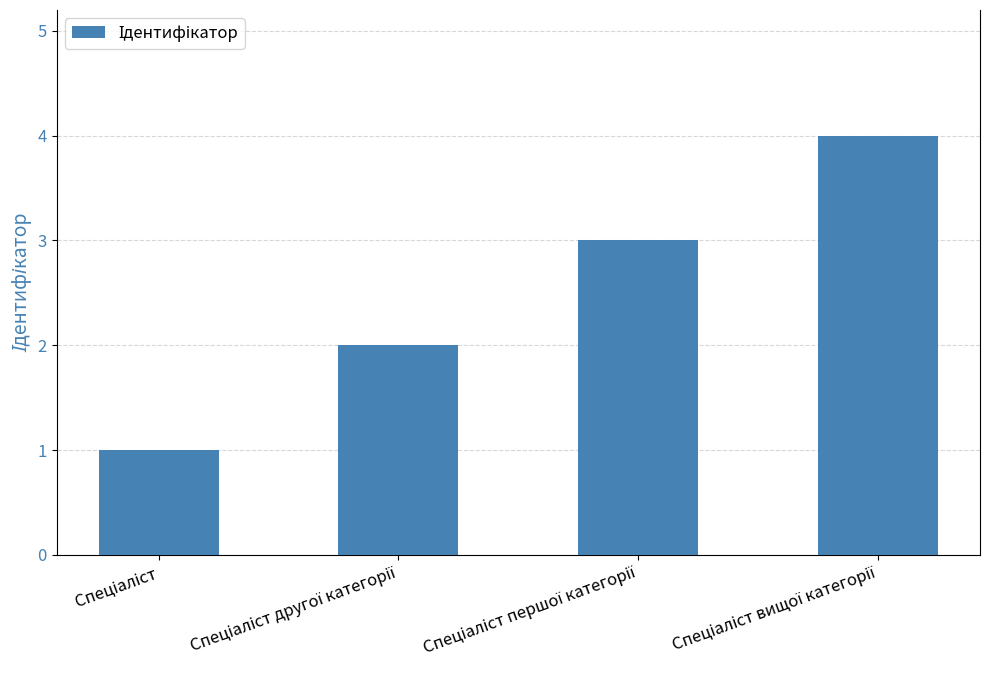

What is the maximum value shown in the chart?

4